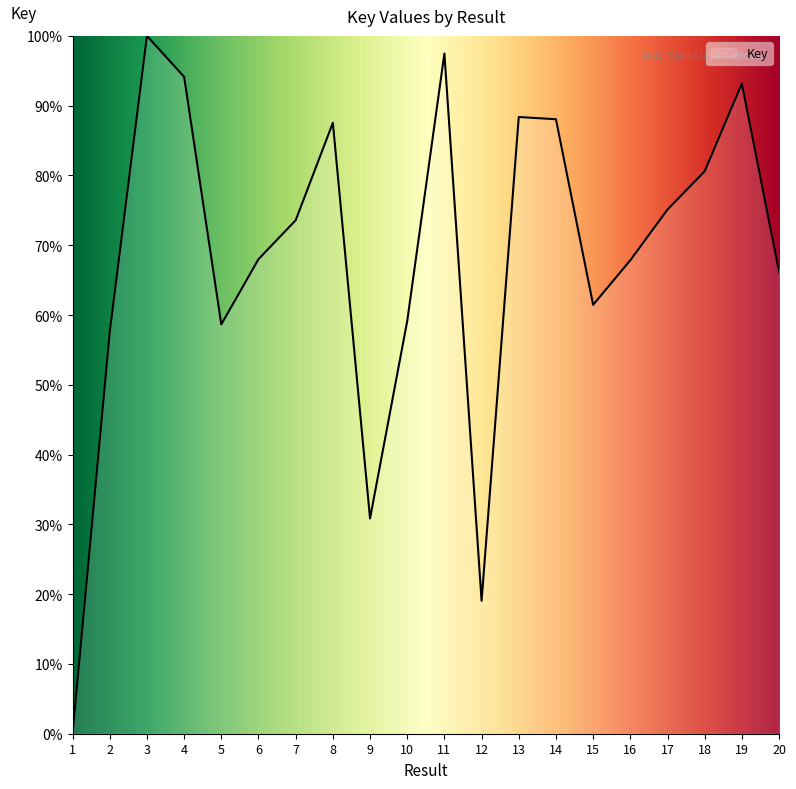

Which category has the highest value across all series?

3